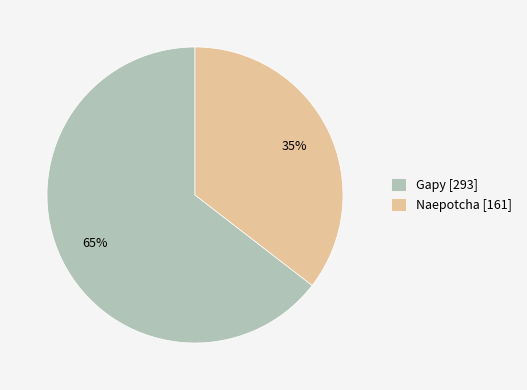

Which slice is the largest?

Gapy